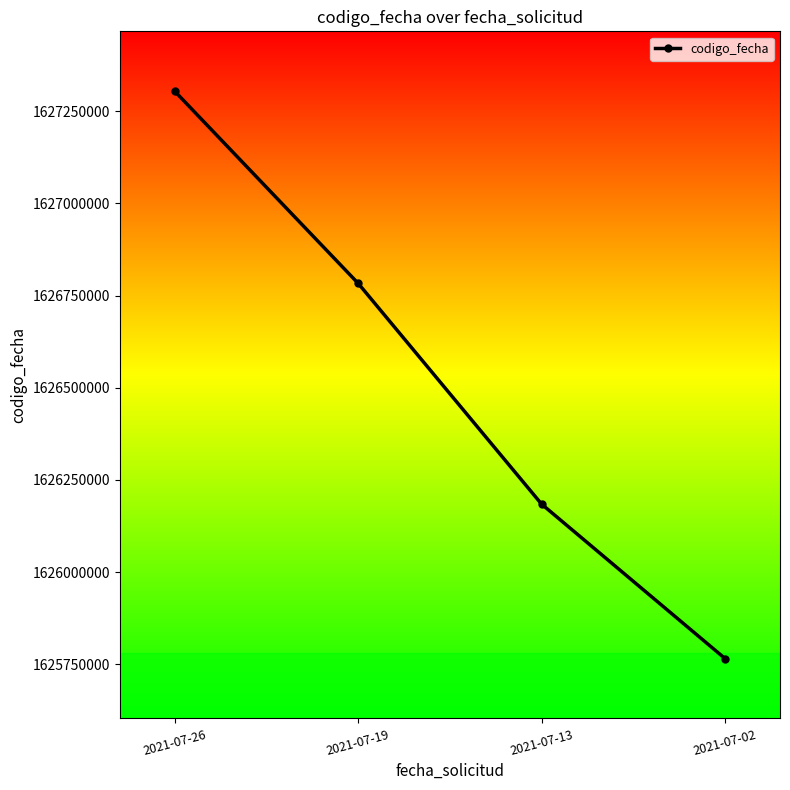

What is the ratio of the value at 2021-07-02 to the value at 2021-07-26?

1.0